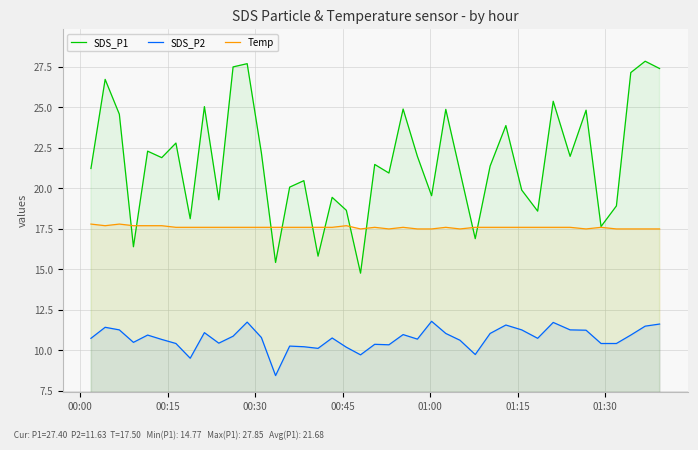

True or false: SDS_P2 and Temp intersect in this chart.

False